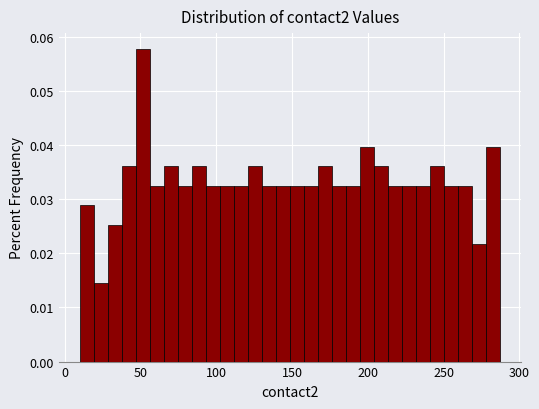

Read against the x-axis, roughly where is the centre of the tallest bar?

50